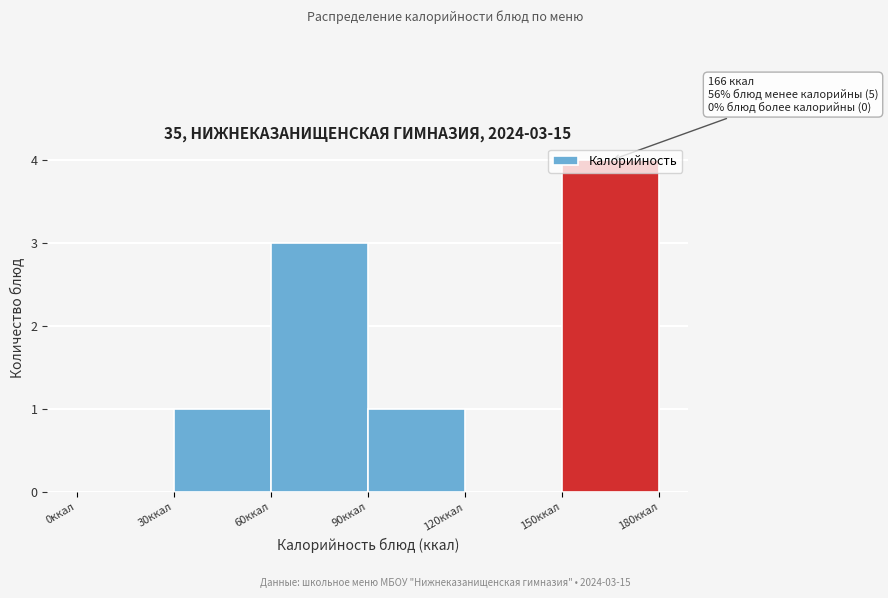

Over which range of the x-axis is the bar tallest?

150 to 180